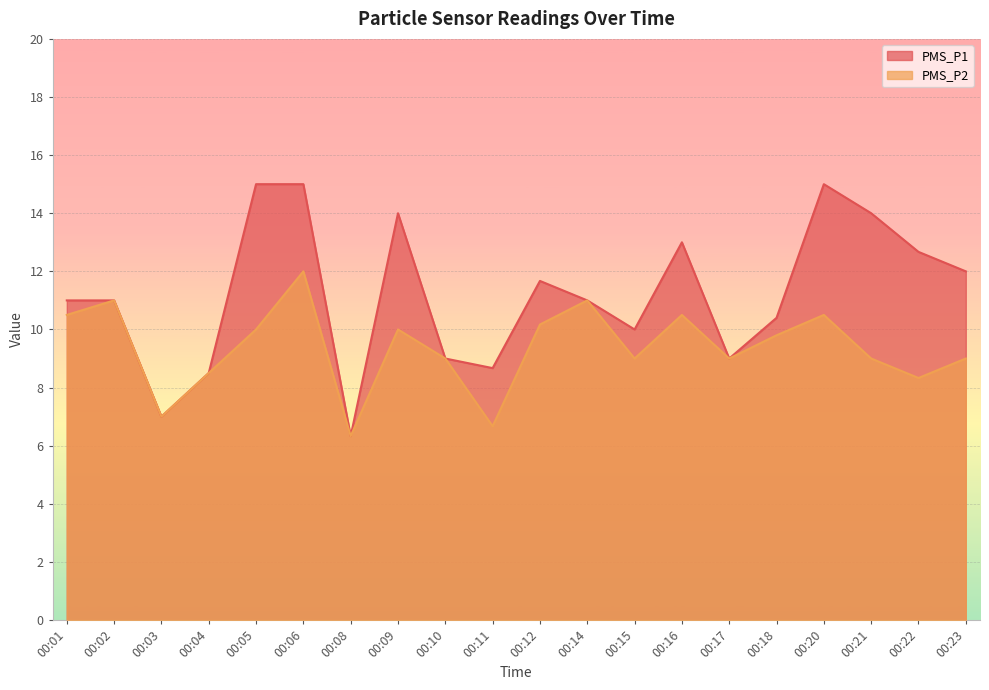

True or false: PMS_P2 and PMS_P1 cross at least once.

False